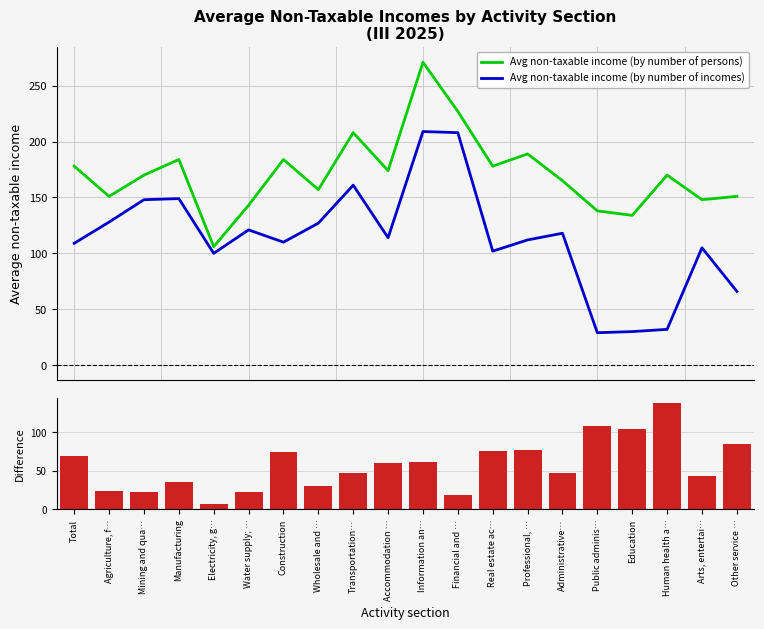

Reading left to right, extract all data points from this chart.

Avg non-taxable income (by number of persons): Total=178	Agriculture, f…=151	Mining and qua…=170	Manufacturing=184	Electricity, g…=106	Water supply; …=143	Construction=184	Wholesale and …=157	Transportation…=208	Accommodation …=174	Information an…=271	Financial and …=227	Real estate ac…=178	Professional, …=189	Administrative…=165	Public adminis…=138	Education=134	Human health a…=170	Arts, entertai…=148	Other service …=151
Avg non-taxable income (by number of incomes): Total=109	Agriculture, f…=128	Mining and qua…=148	Manufacturing=149	Electricity, g…=100	Water supply; …=121	Construction=110	Wholesale and …=127	Transportation…=161	Accommodation …=114	Information an…=209	Financial and …=208	Real estate ac…=102	Professional, …=112	Administrative…=118	Public adminis…=29	Education=30	Human health a…=32	Arts, entertai…=105	Other service …=66
Difference (series 1 − series 2): Total=69	Agriculture, f…=23	Mining and qua…=22	Manufacturing=35	Electricity, g…=6	Water supply; …=22	Construction=74	Wholesale and …=30	Transportation…=47	Accommodation …=60	Information an…=62	Financial and …=19	Real estate ac…=76	Professional, …=77	Administrative…=47	Public adminis…=109	Education=104	Human health a…=138	Arts, entertai…=43	Other service …=85